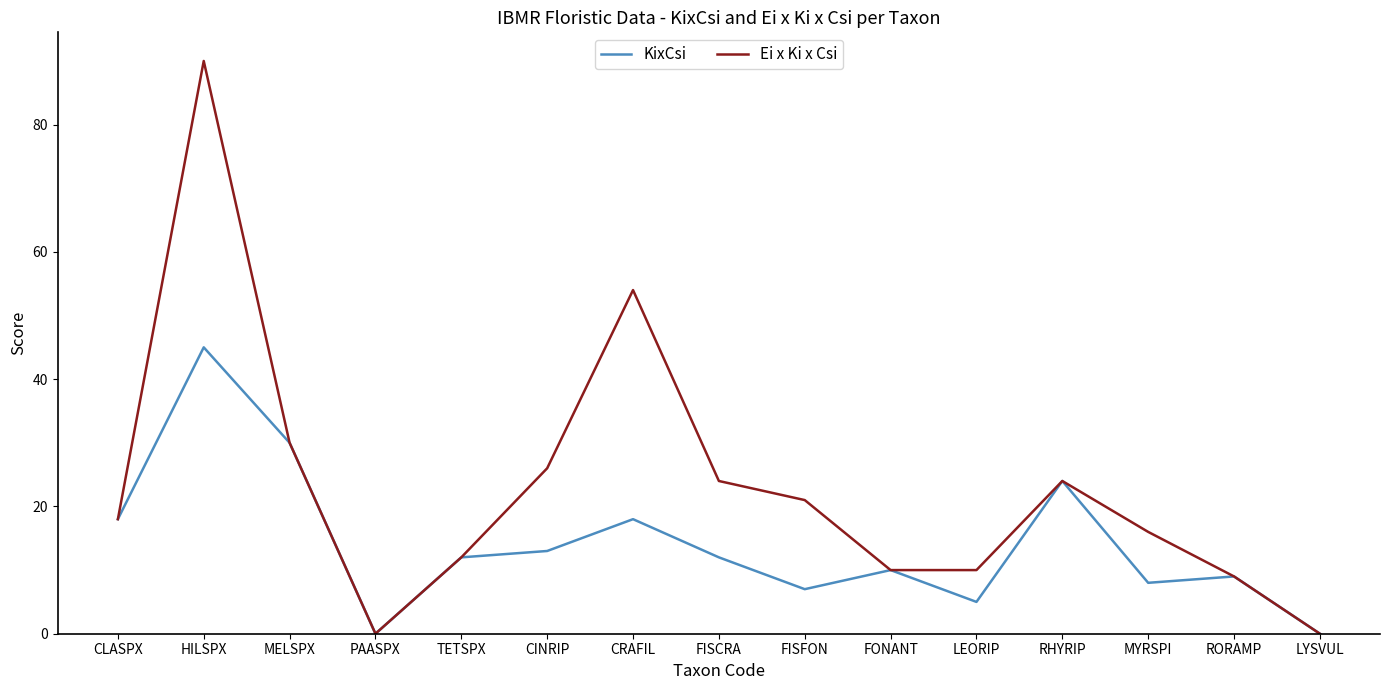

The KixCsi series shows -18 at LYSVUL. True or false?

False